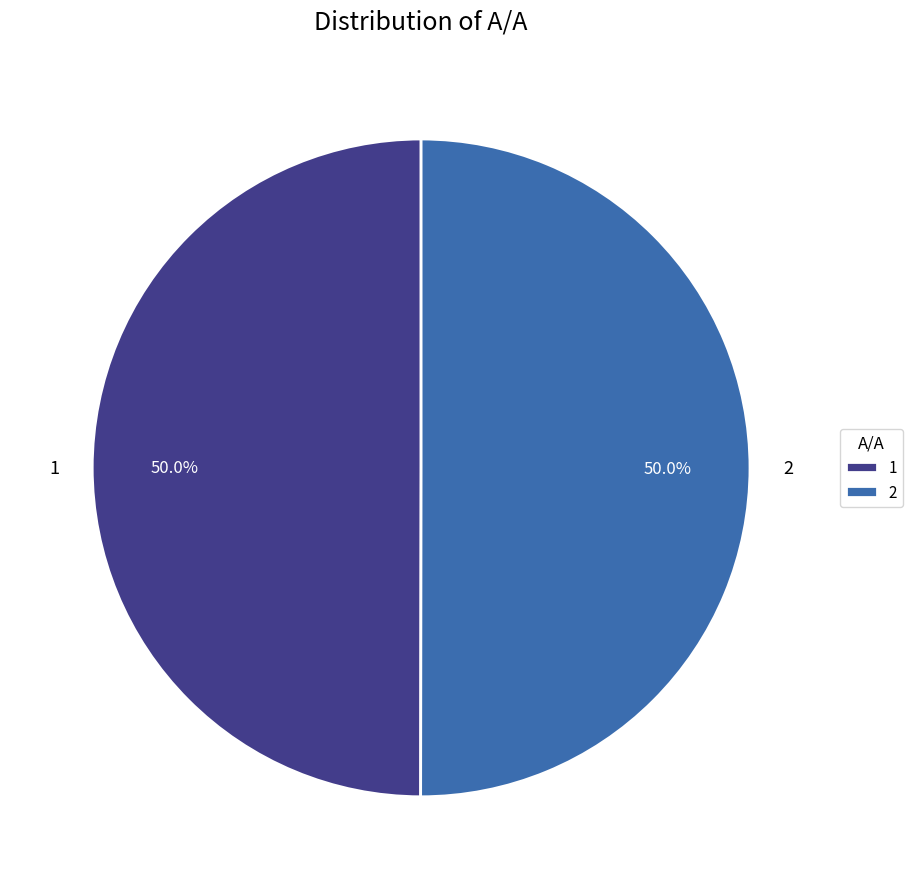

To the nearest percent, what is the combined percentage of 1 and 2?

100%